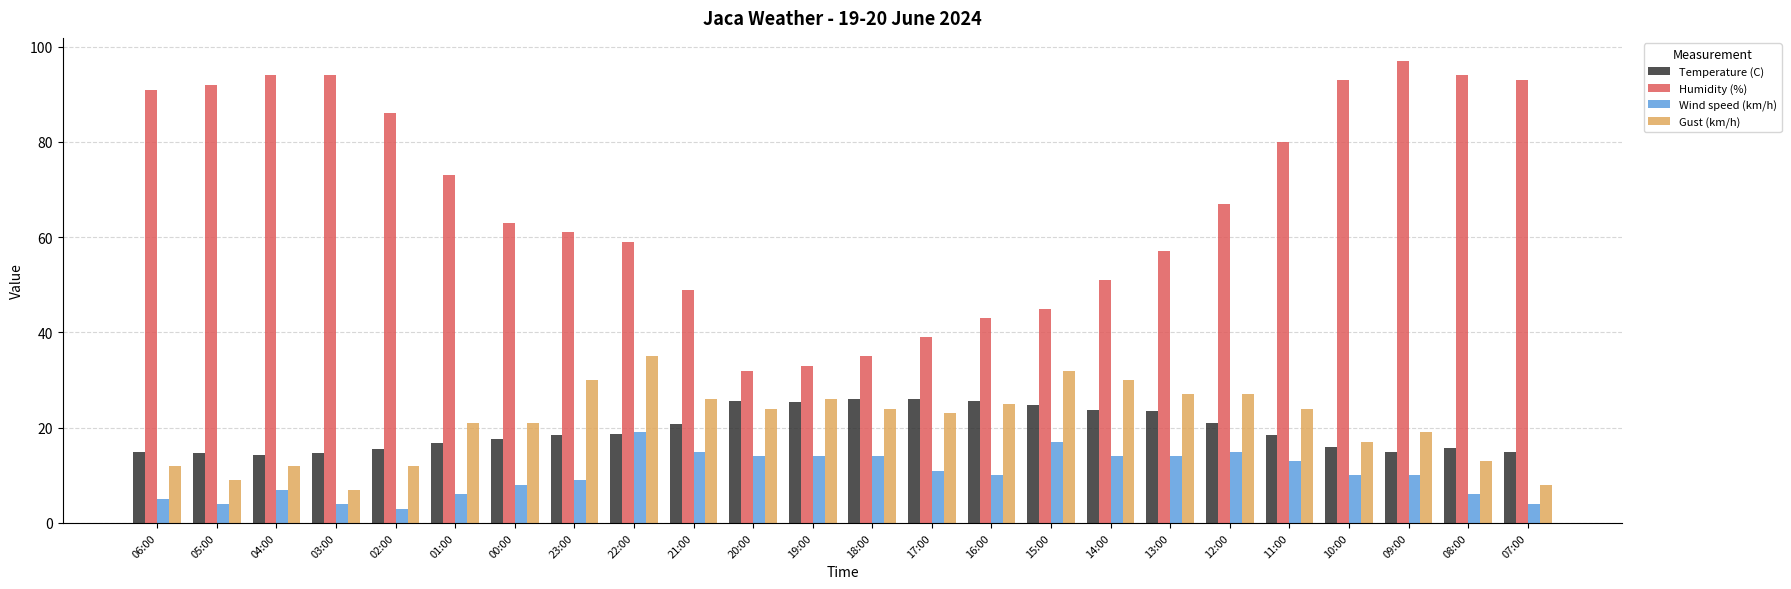

What value does the Temperature (C) series have at 02:00?

15.5